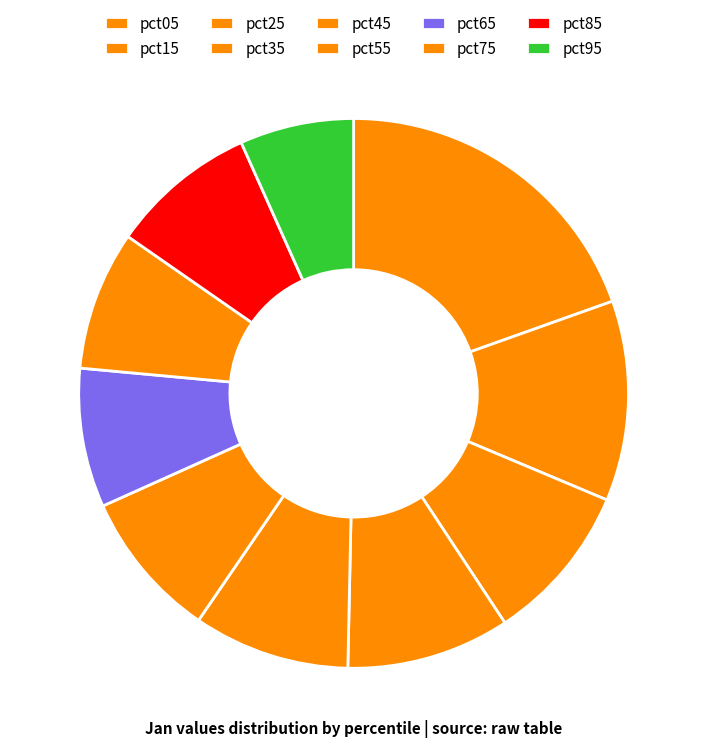

Count the number of slices in the pie.

10